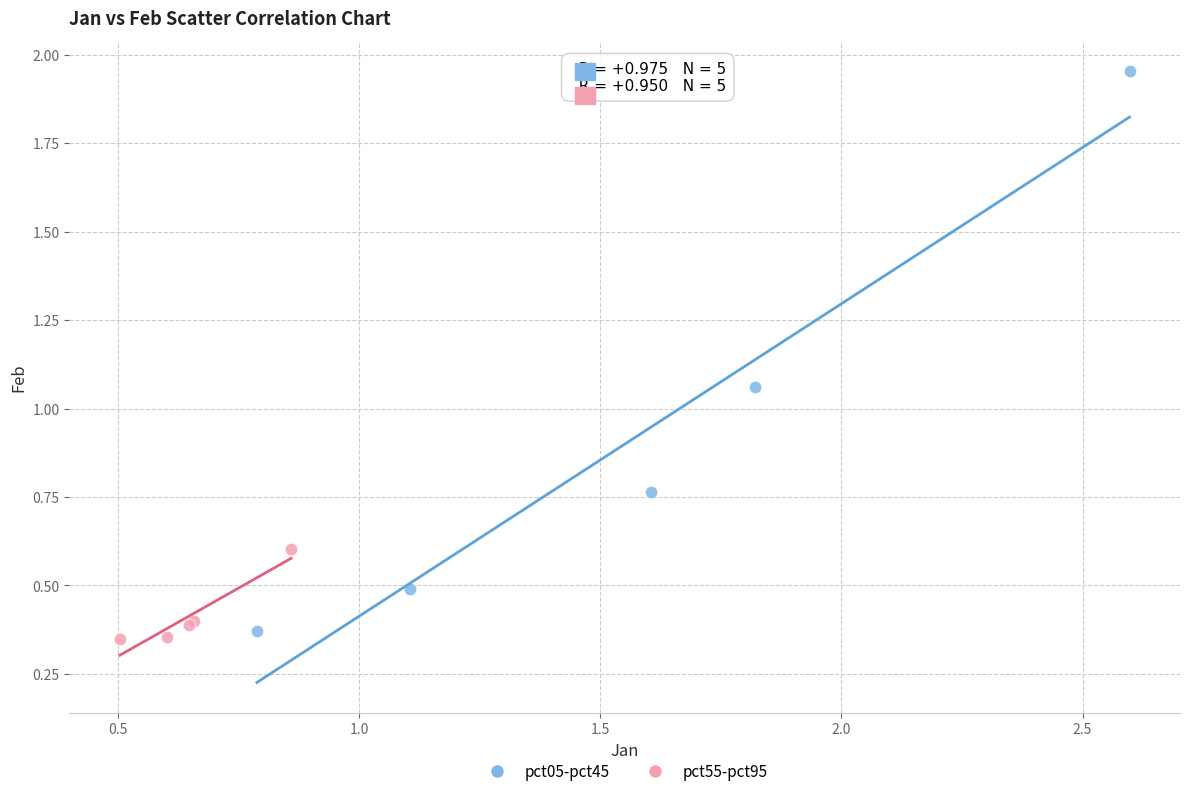

Which series has the largest Y range (max minus min)?

pct05-pct45